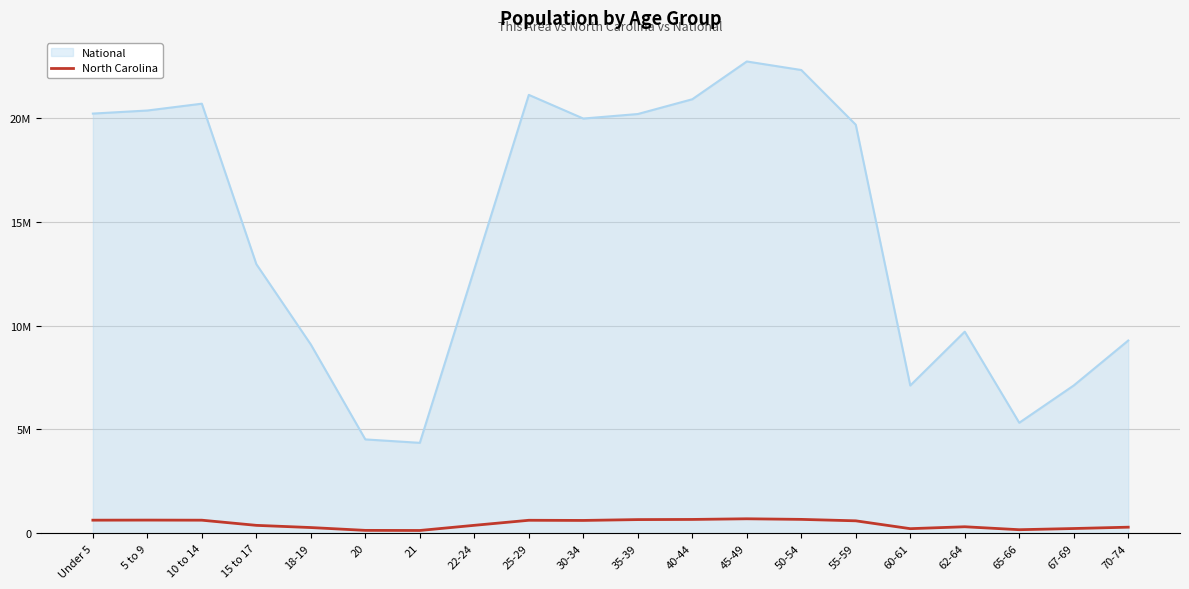

What are all the series names shown in the legend?

National, North Carolina